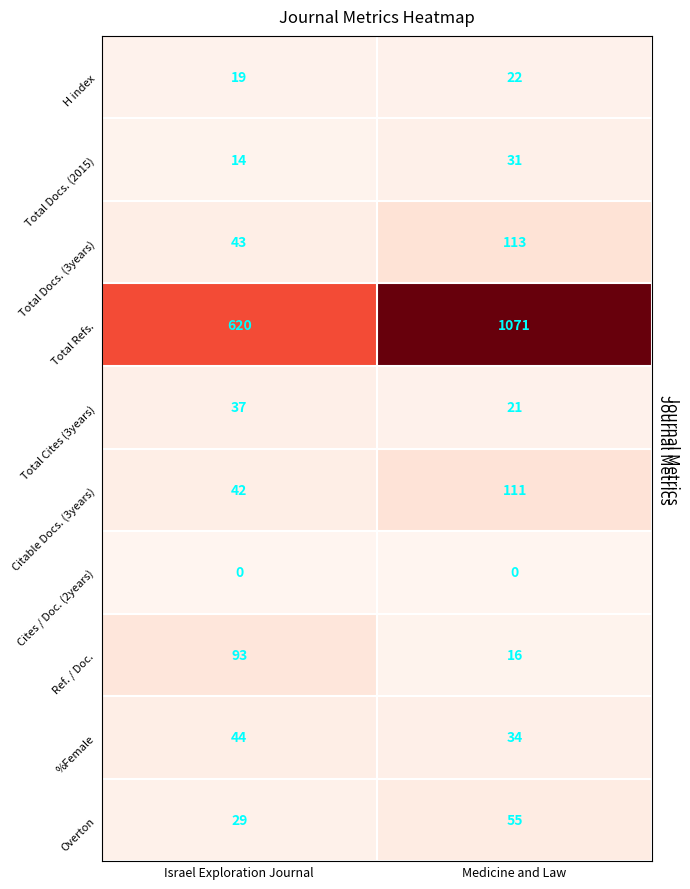

Which series has the largest total across all categories?

Total Refs.